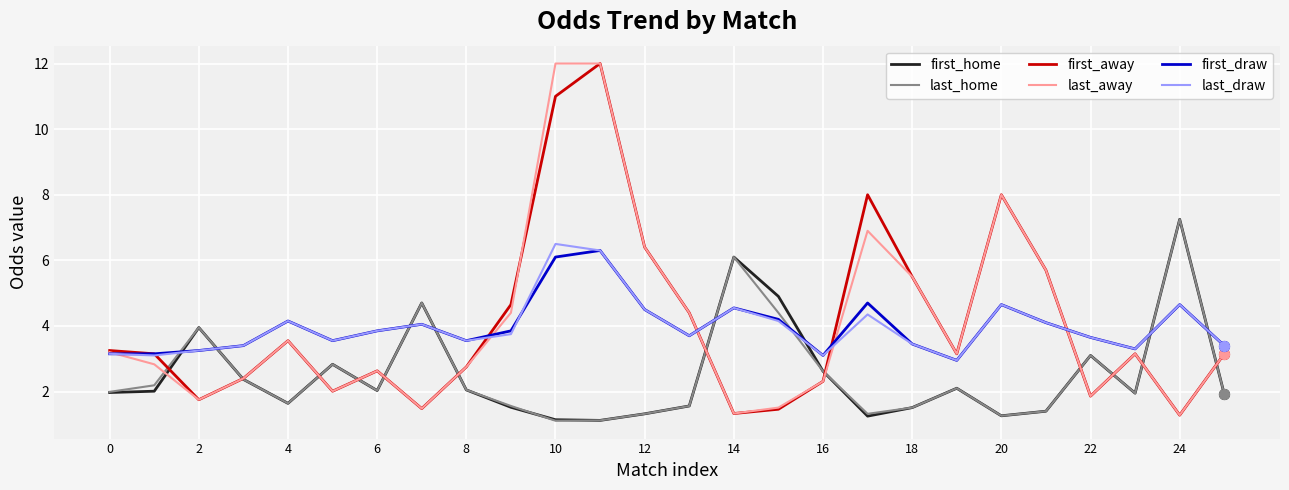

What is the lowest value of the last_away series?

1.3